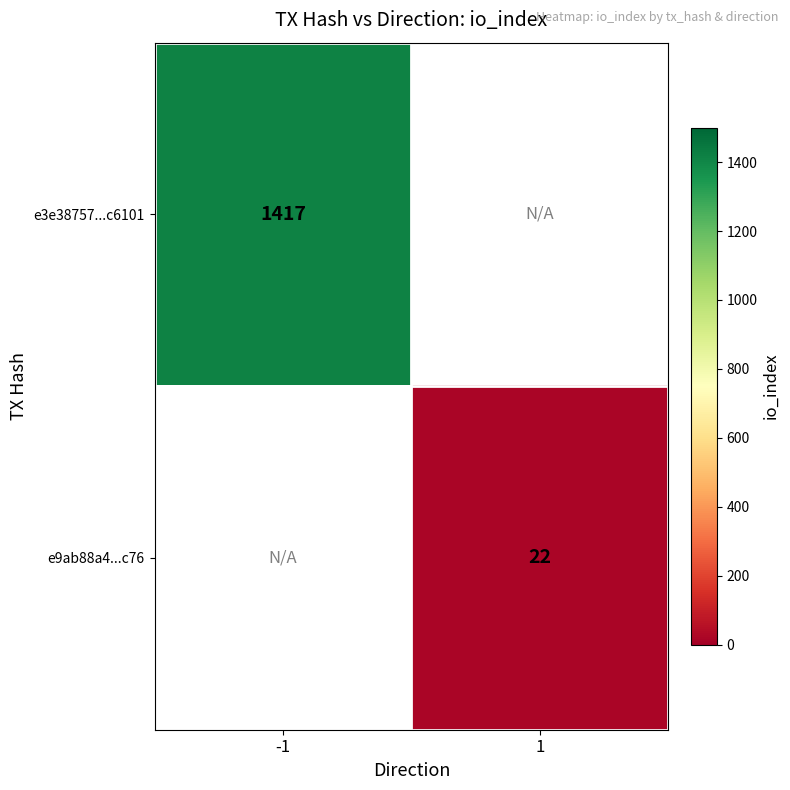

Is it true that e9ab88a4...c76 equals 22 at 1?

True